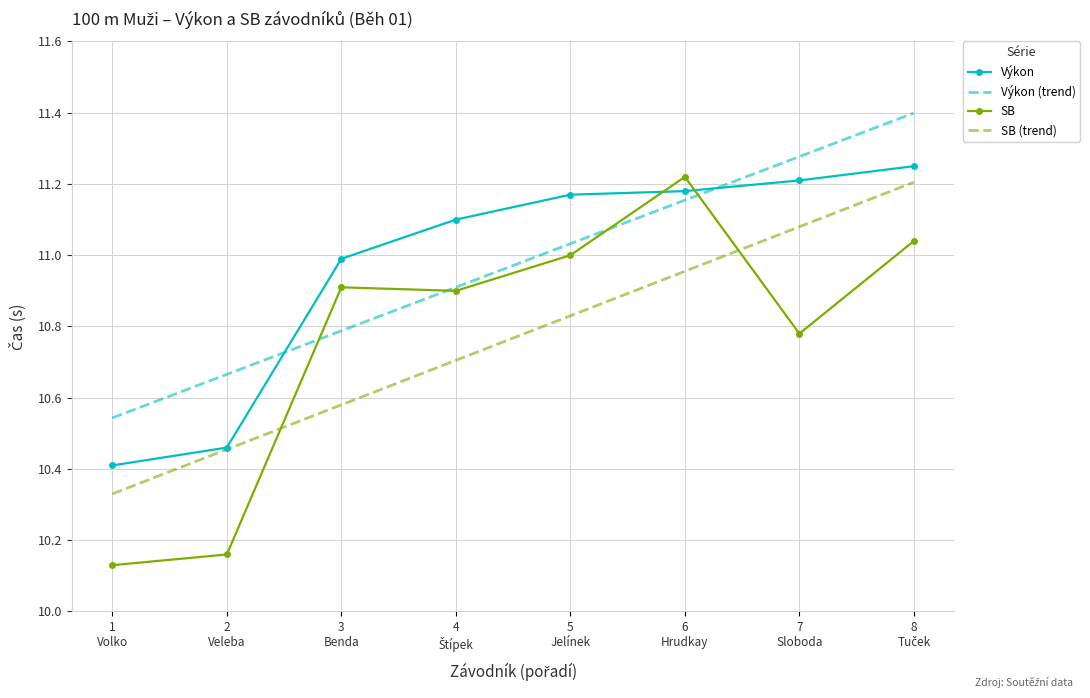

Where is SB nearest to the value 10?

1
Volko